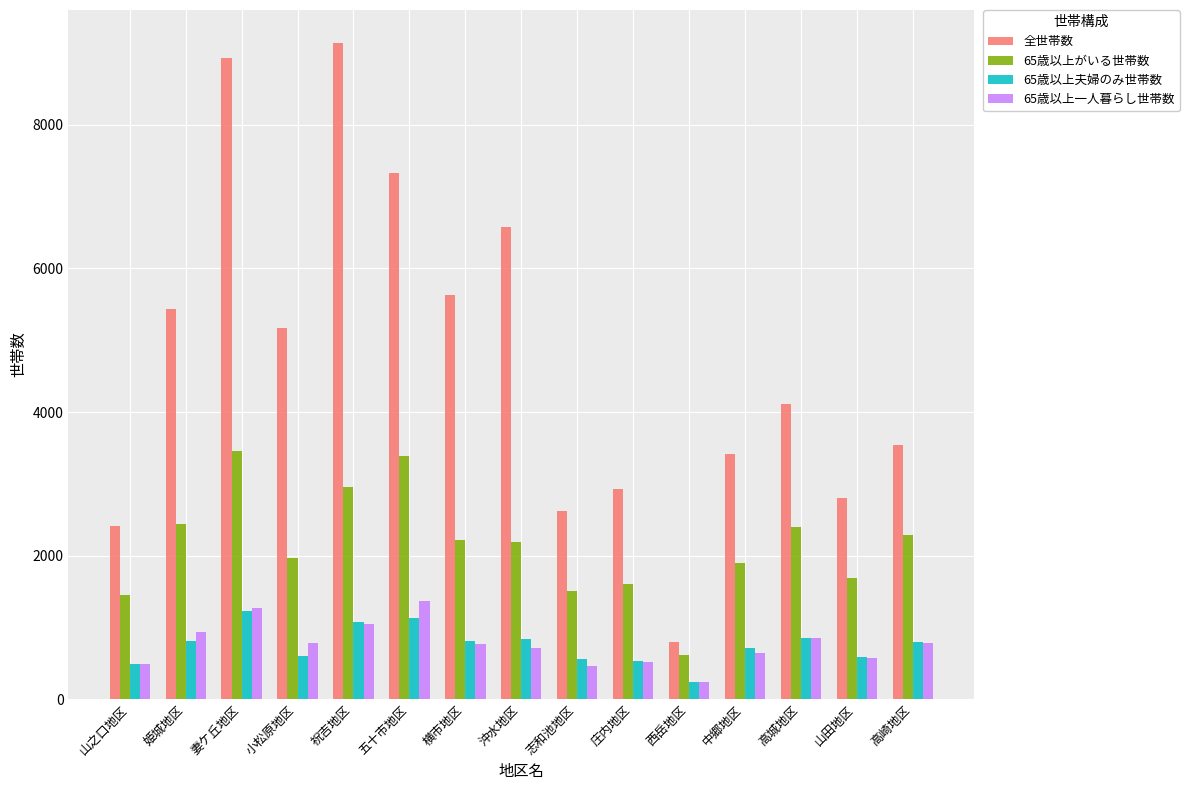

Which label corresponds to the smallest value in the chart?

西岳地区